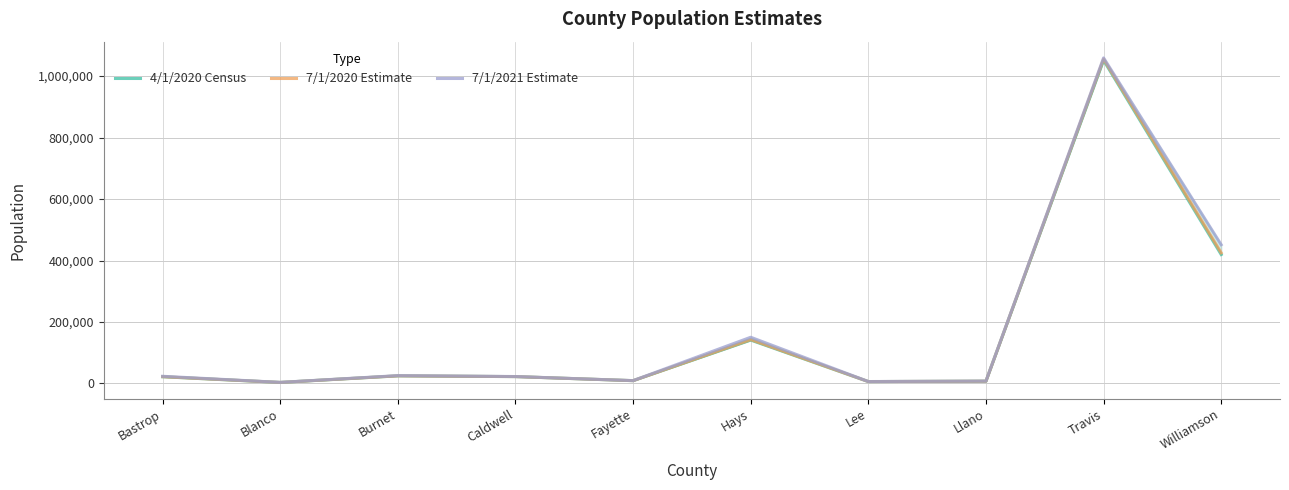

Rank the series by their maximum value, from lowest to highest.

4/1/2020 Census, 7/1/2020 Estimate, 7/1/2021 Estimate